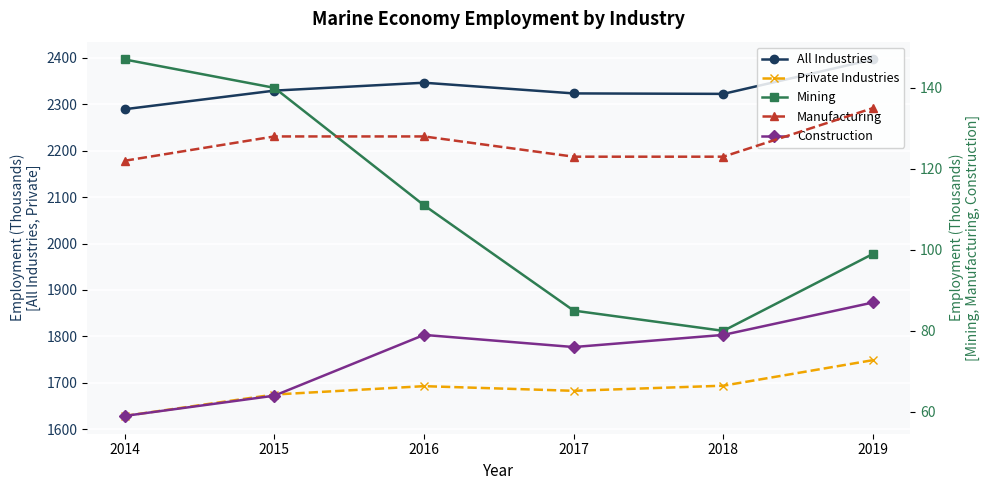

The value of Manufacturing at 2016 is 54. True or false?

False